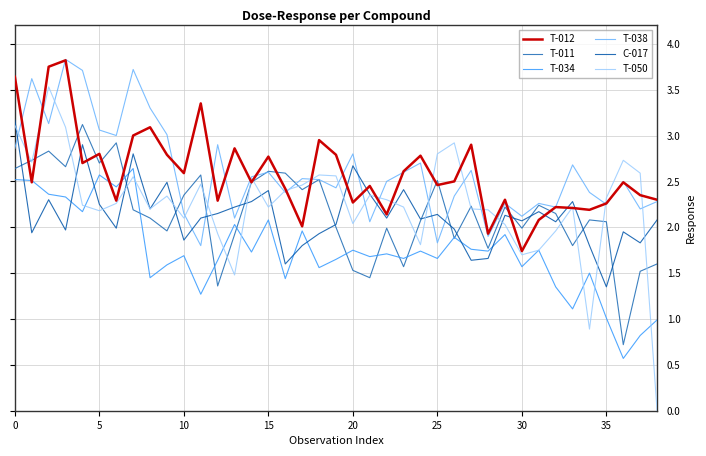

What are all the series names shown in the legend?

T-012, T-011, T-034, T-038, C-017, T-050